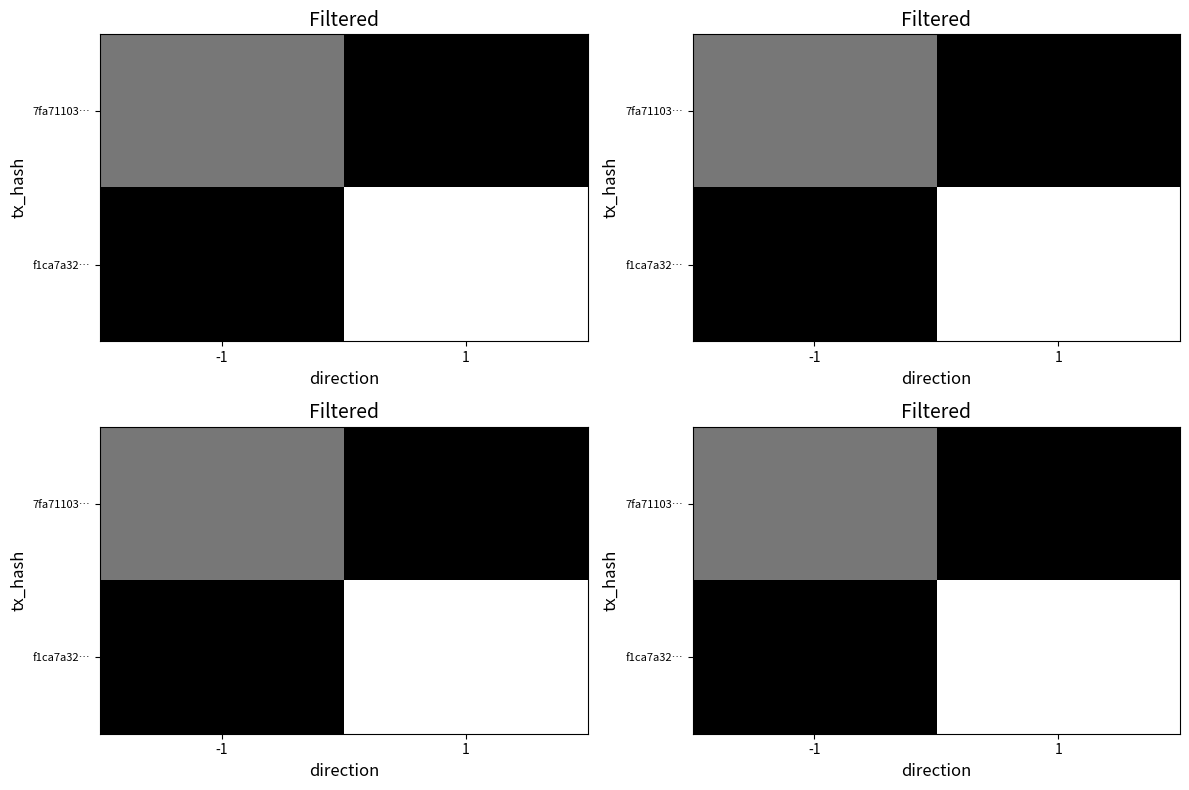

At which category does the chart reach its peak across all series?

1